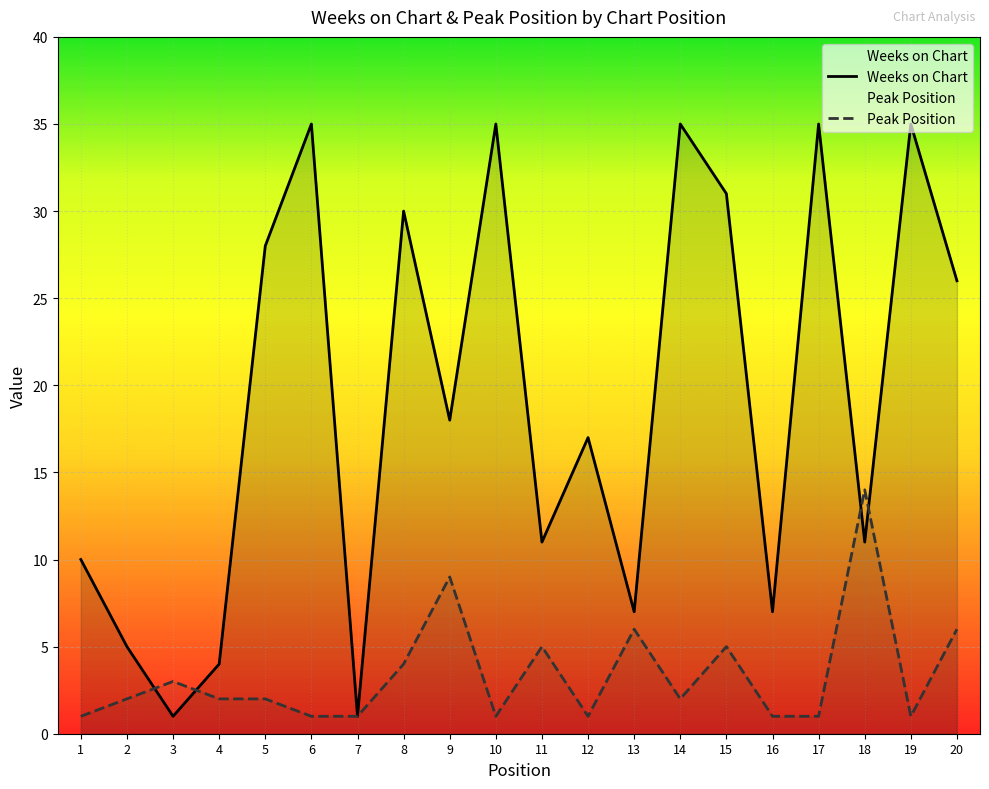

What are all the series names shown in the legend?

Weeks on Chart, Peak Position